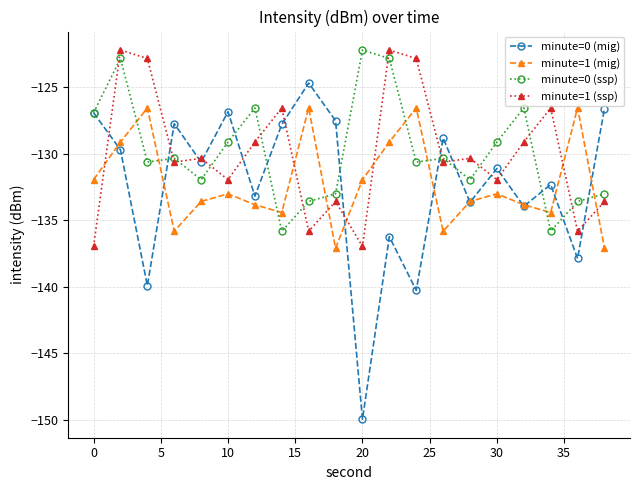

What is the value of the minute=0 (ssp) point at the 16th from the left?

-129.1